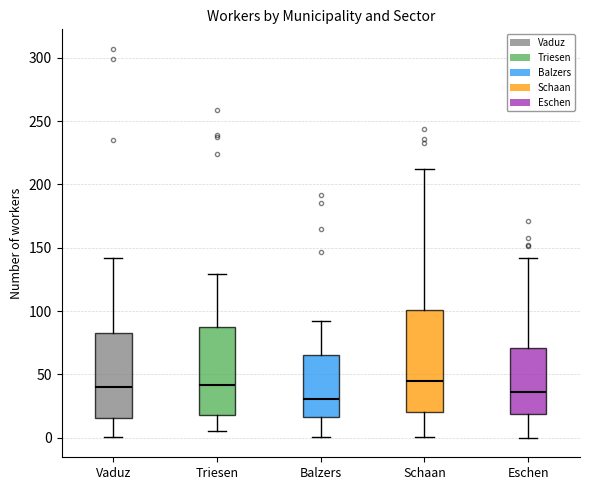

Reading left to right, transcribe this box plot: for each box, give where its median line is, the range the box spans, and where its two whiskers end, as read against the y-axis. The values are not printed on the chart, so give them approximately, as read against the axis.

Vaduz: median 40, box 15 to 85, whiskers 0 to 140
Triesen: median 40, box 20 to 90, whiskers 5 to 130
Balzers: median 30, box 15 to 65, whiskers 0 to 90
Schaan: median 45, box 20 to 100, whiskers 0 to 210
Eschen: median 35, box 20 to 70, whiskers 0 to 140